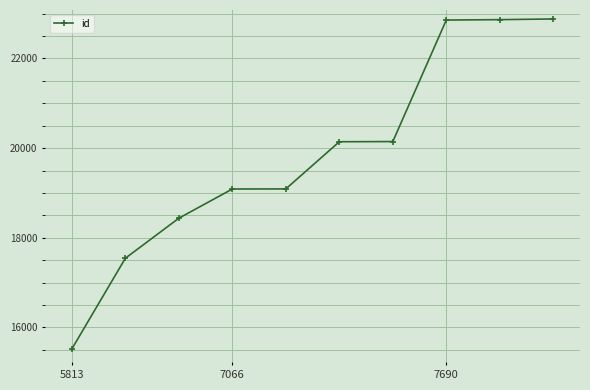

What is the minimum value shown in the chart?

15522